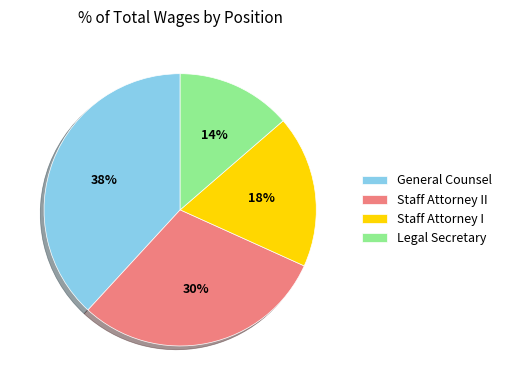

Which category has the smallest portion of the pie?

Legal Secretary